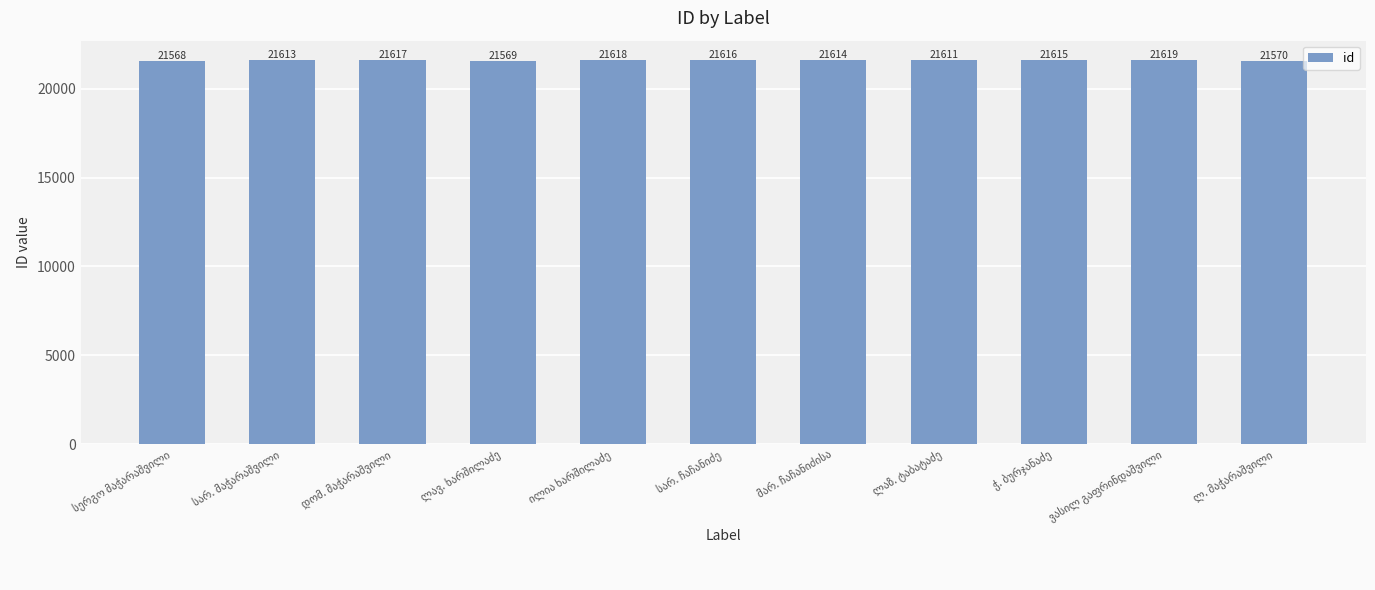

What is the smallest value displayed?

21568